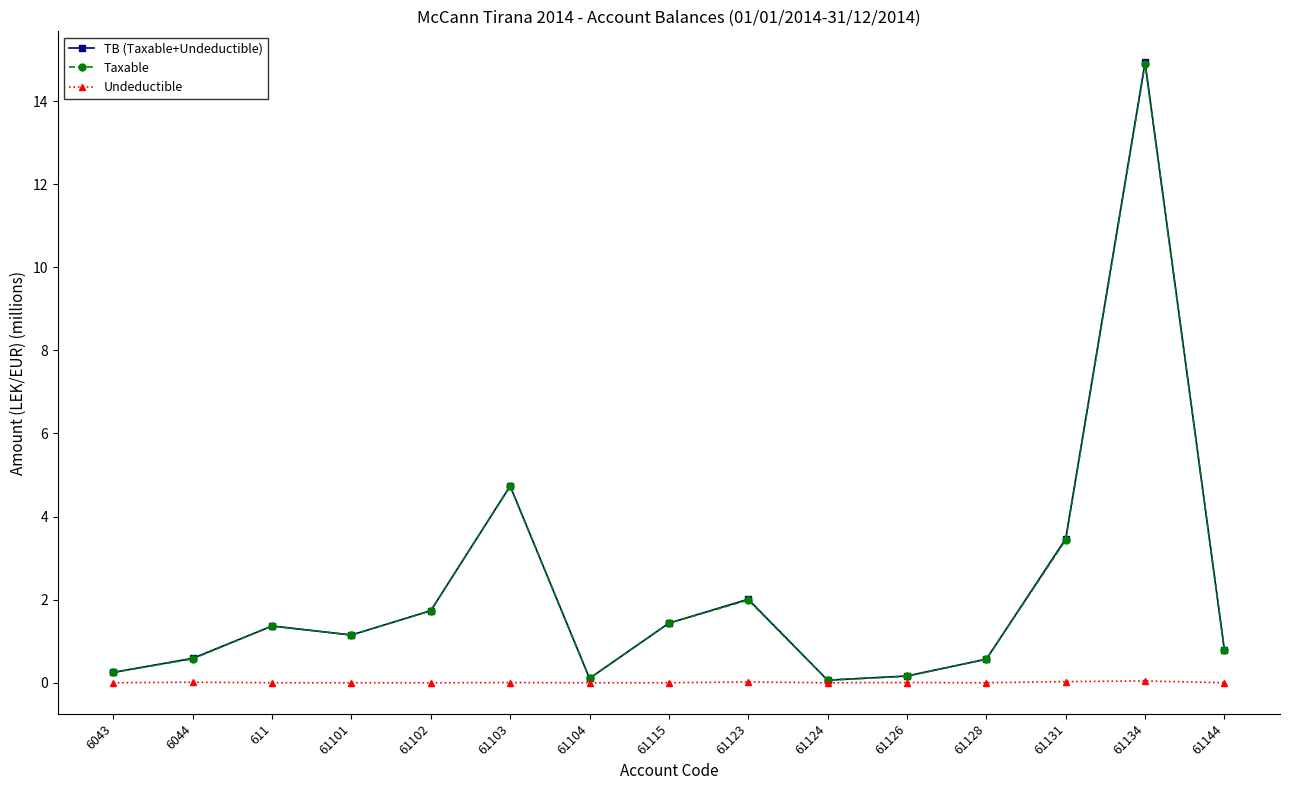

Between 611 and 61126, which series saw the biggest shift?

Taxable